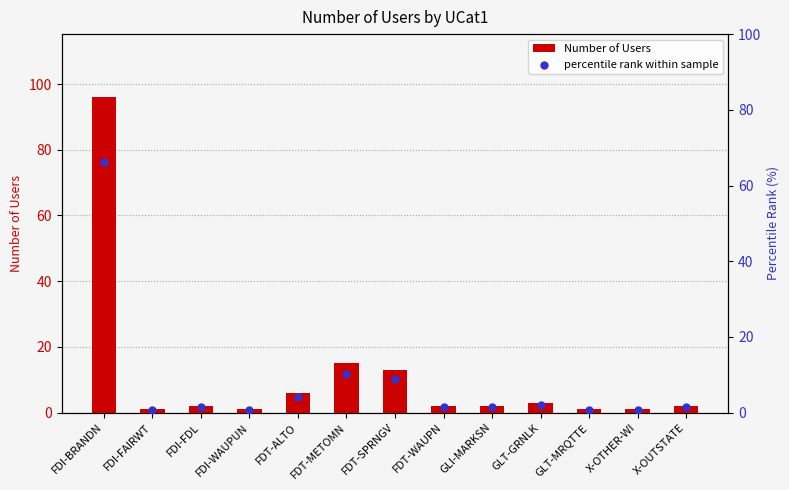

Which series has the widest spread of Y values?

Number of Users